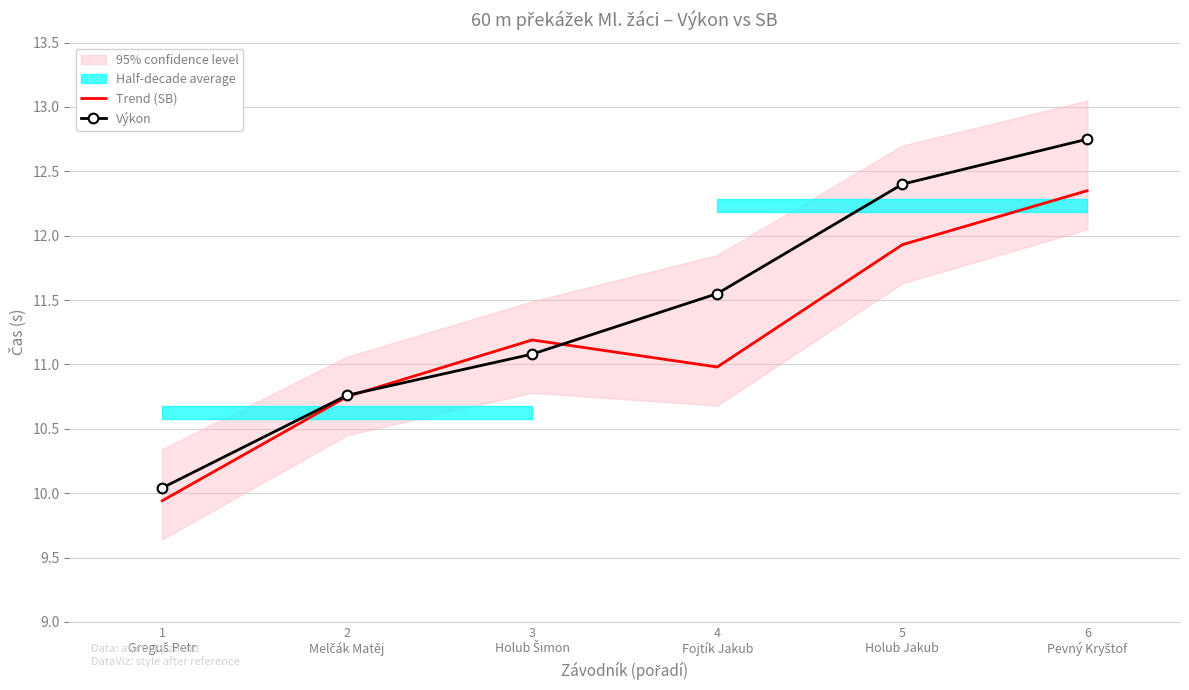

Is the value of Výkon at 6
Pevný Kryštof greater than the value of Trend (SB) at 4
Fojtík Jakub?

Yes